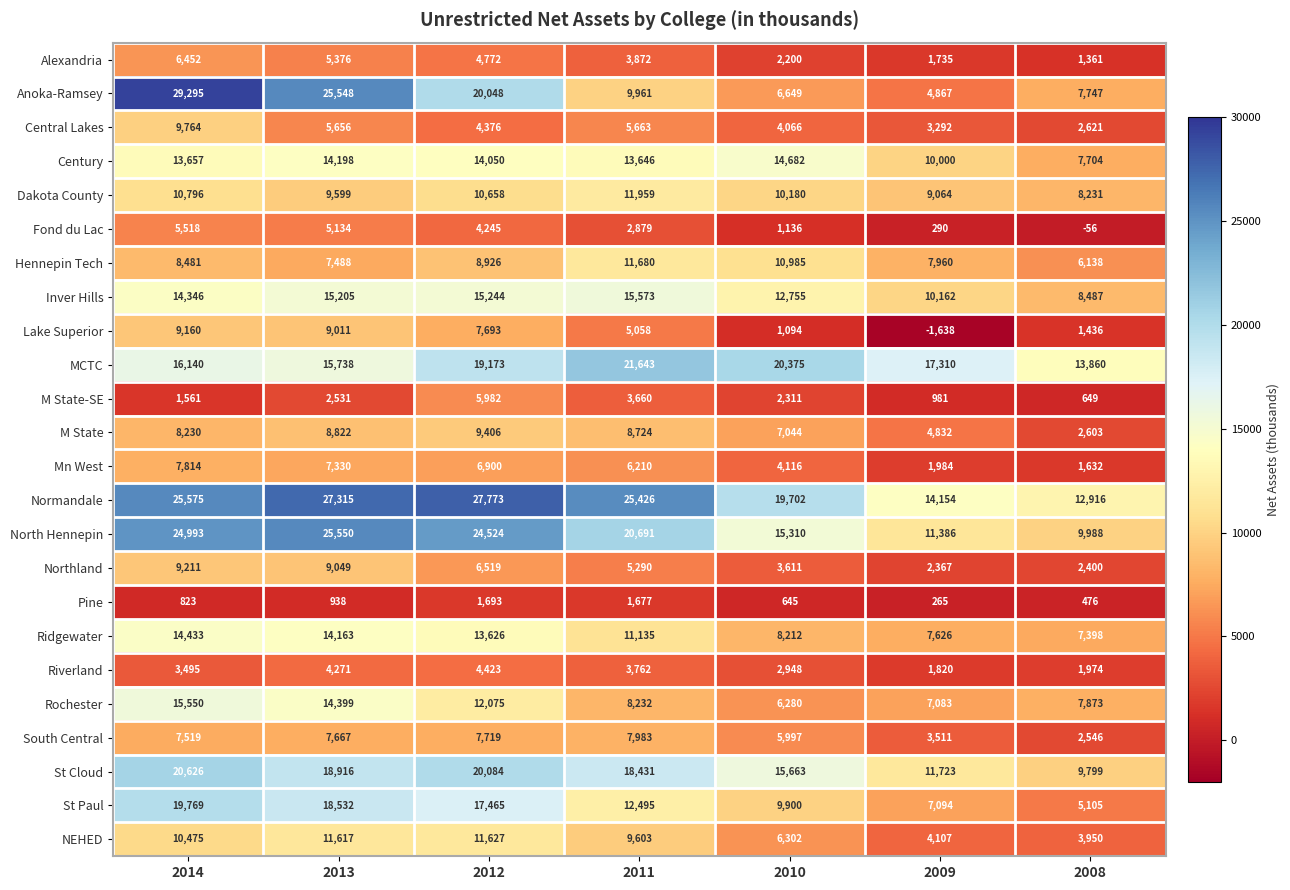

List the series in order of their peak value, lowest first.

Pine, Riverland, Fond du Lac, M State-SE, Alexandria, Mn West, South Central, Lake Superior, Northland, M State, Central Lakes, NEHED, Hennepin Tech, Dakota County, Ridgewater, Century, Rochester, Inver Hills, St Paul, St Cloud, MCTC, North Hennepin, Normandale, Anoka-Ramsey